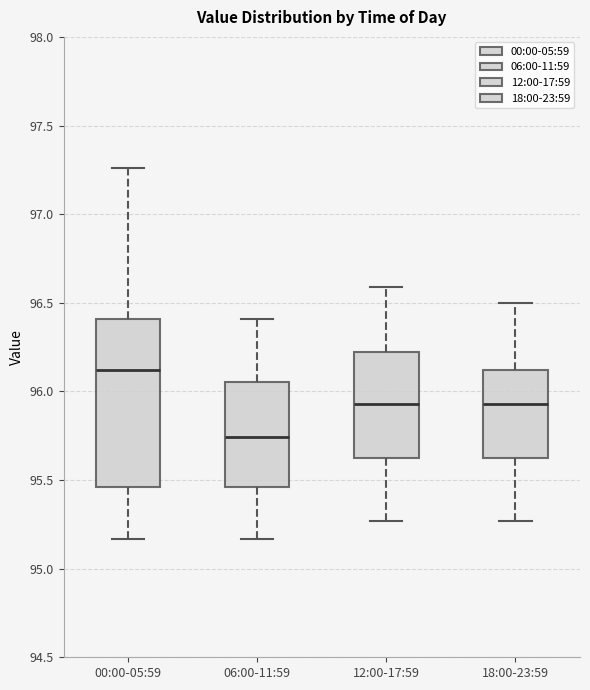

Reading left to right, transcribe this box plot: for each box, give where its median line is, the range the box spans, and where its two whiskers end, as read against the y-axis. The values are not printed on the chart, so give them approximately, as read against the axis.

00:00-05:59: median 96.10, box 95.45 to 96.40, whiskers 95.15 to 97.25
06:00-11:59: median 95.75, box 95.45 to 96.05, whiskers 95.15 to 96.40
12:00-17:59: median 95.95, box 95.65 to 96.20, whiskers 95.25 to 96.60
18:00-23:59: median 95.95, box 95.65 to 96.10, whiskers 95.25 to 96.50